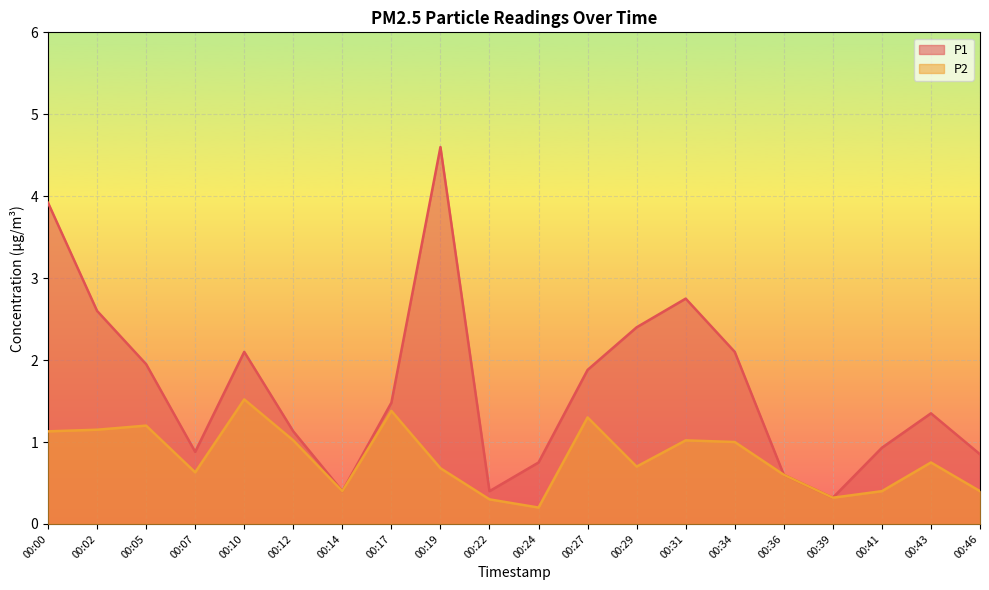

What is the total value across all series at 00:36?

1.2